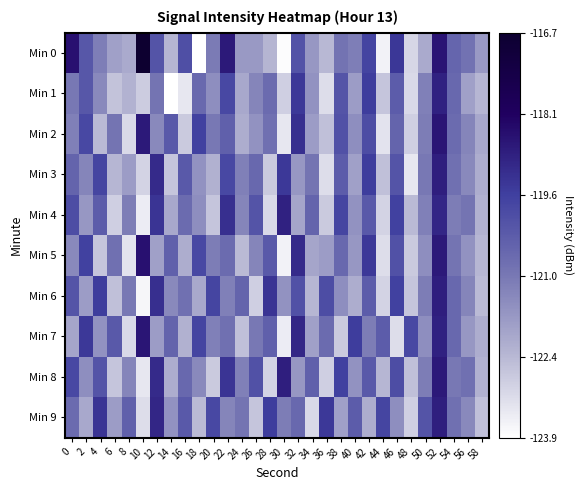

At 40, list the series in order from largest to smallest.

Min 7, Min 9, Min 0, Min 2, Min 4, Min 8, Min 5, Min 1, Min 3, Min 6